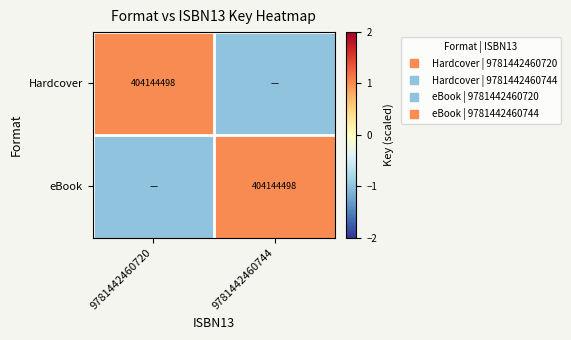

True or false: eBook has a value of 1 at 9781442460744.

False